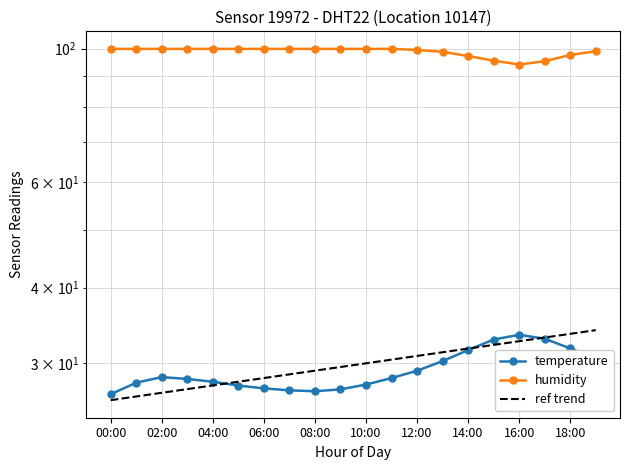

Does the chart have visible grid lines?

Yes